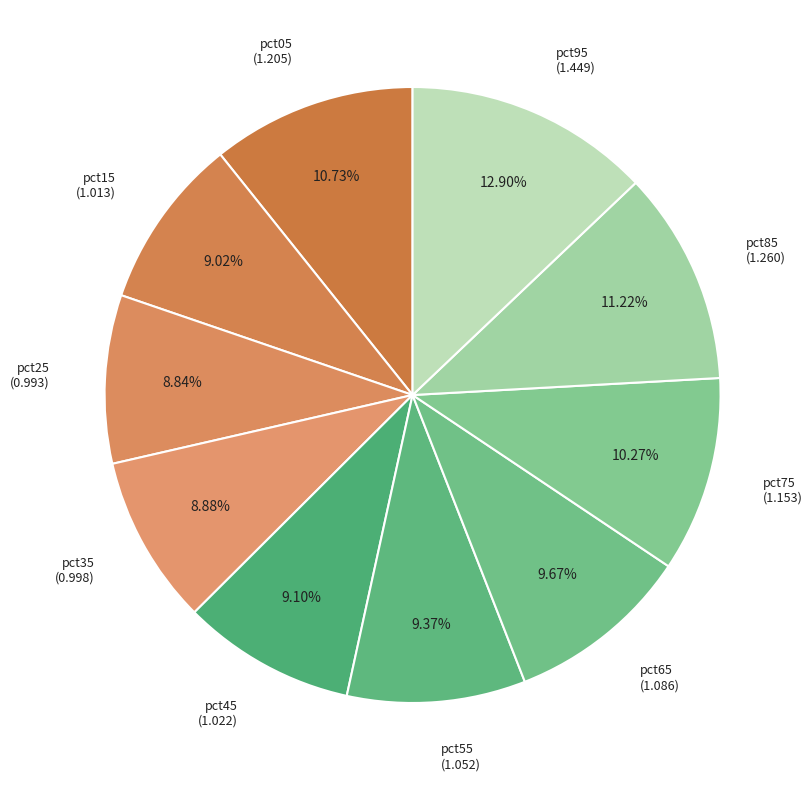

What is the largest slice in the pie chart?

pct95